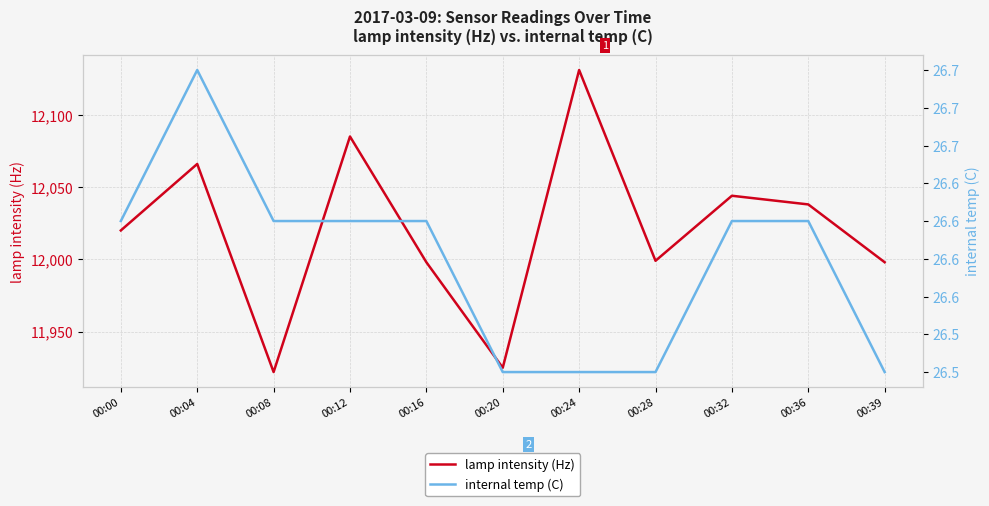

What is the greatest value displayed?

12131.0